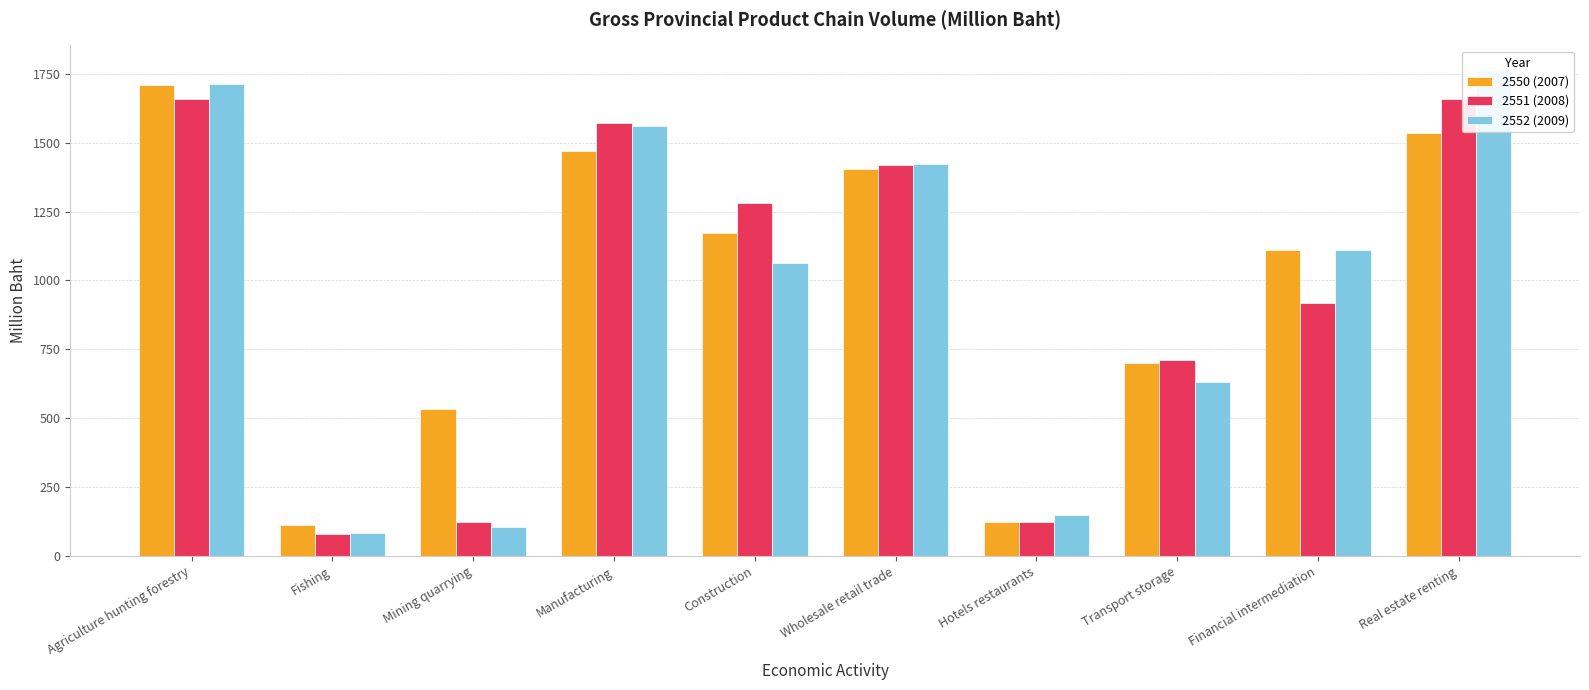

What value does the 2551 (2008) series have at Hotels restaurants?

125.5